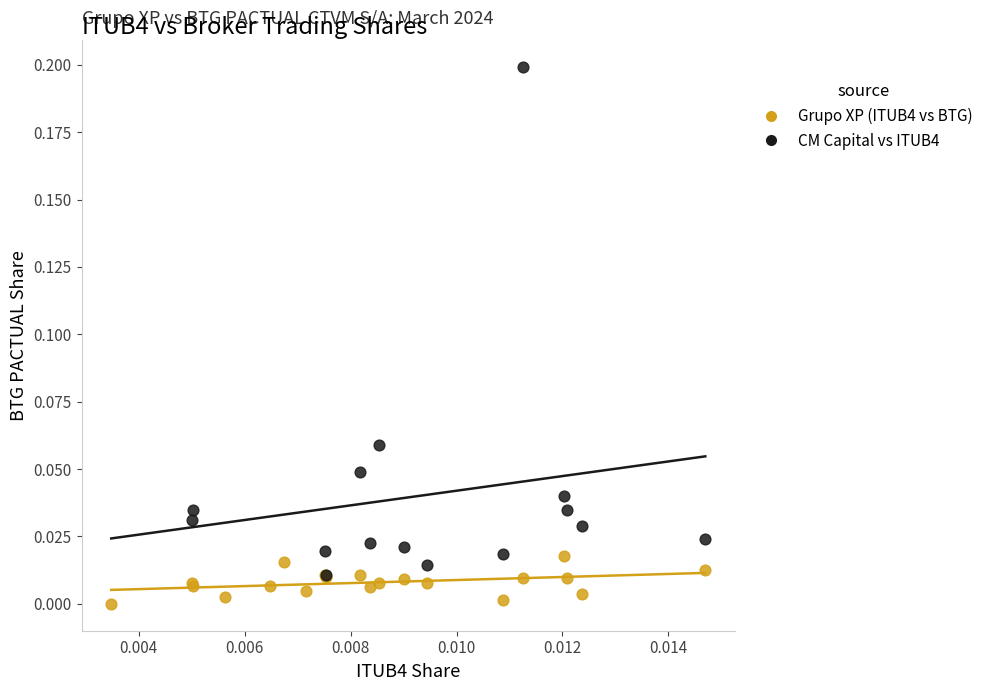

Which series reaches the minimum Y coordinate?

Grupo XP (ITUB4 vs BTG)